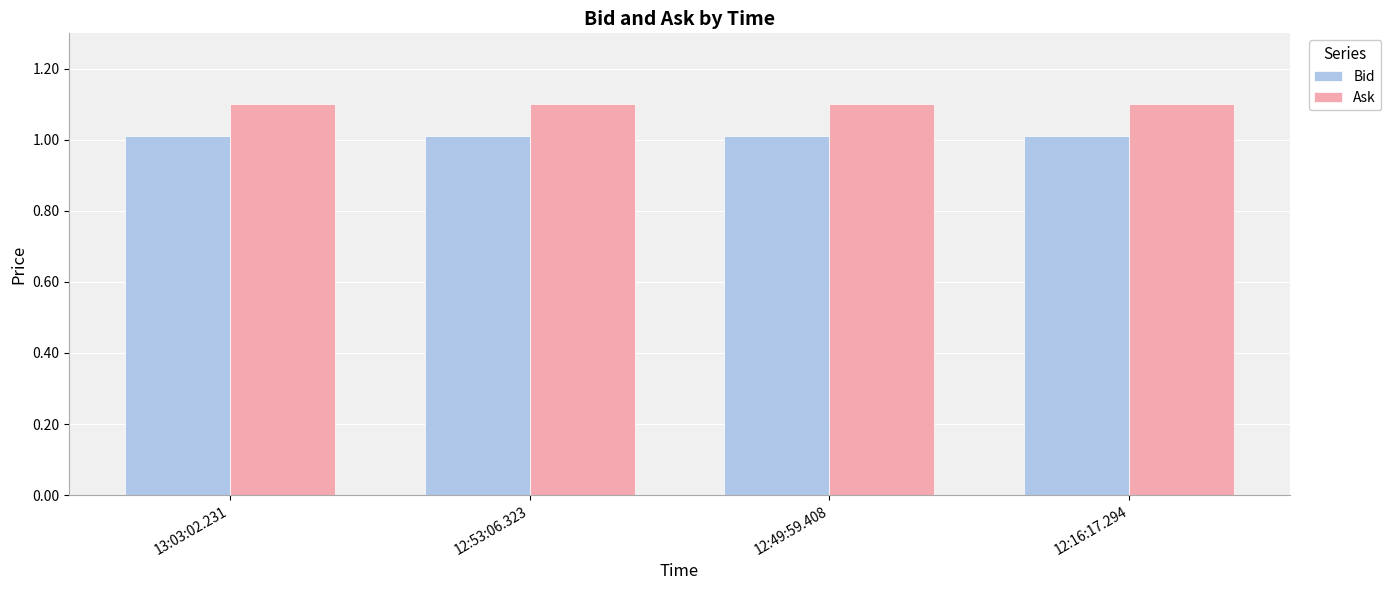

What is the approximate value of Ask at 12:53:06.323?

1.1